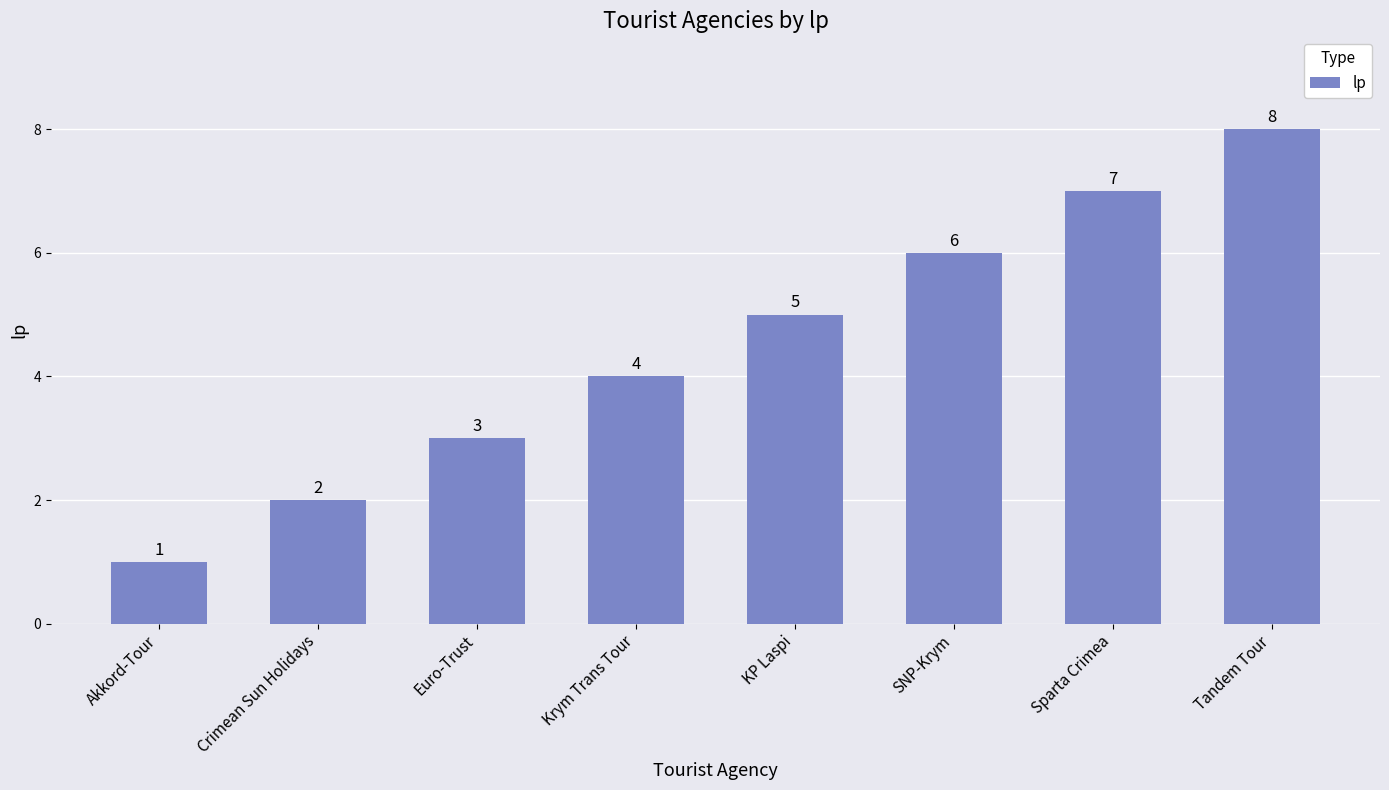

Are the bars horizontal?

No